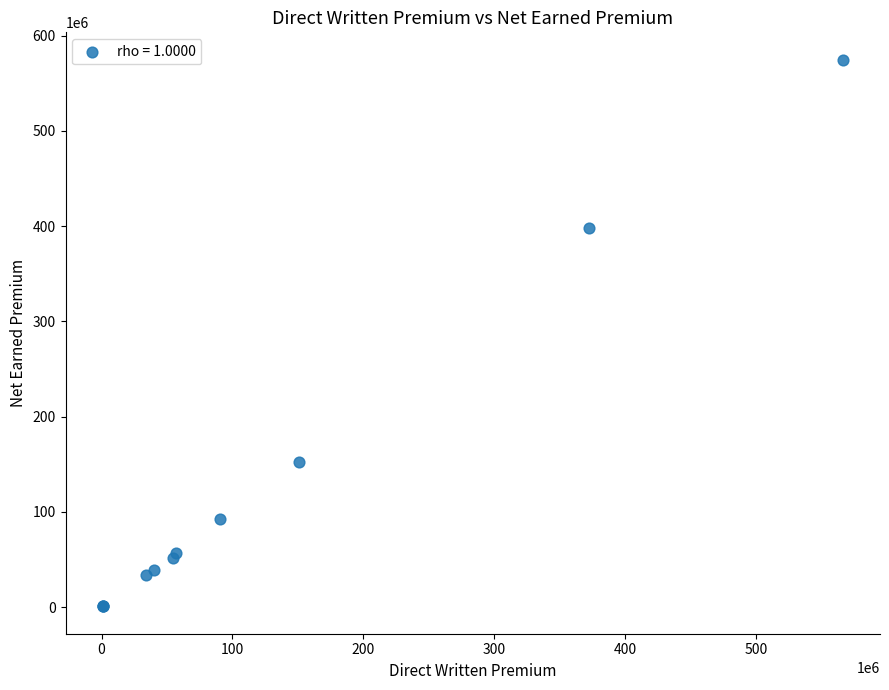

What Y value in the scatter plot is closest to 287780881?

398414739